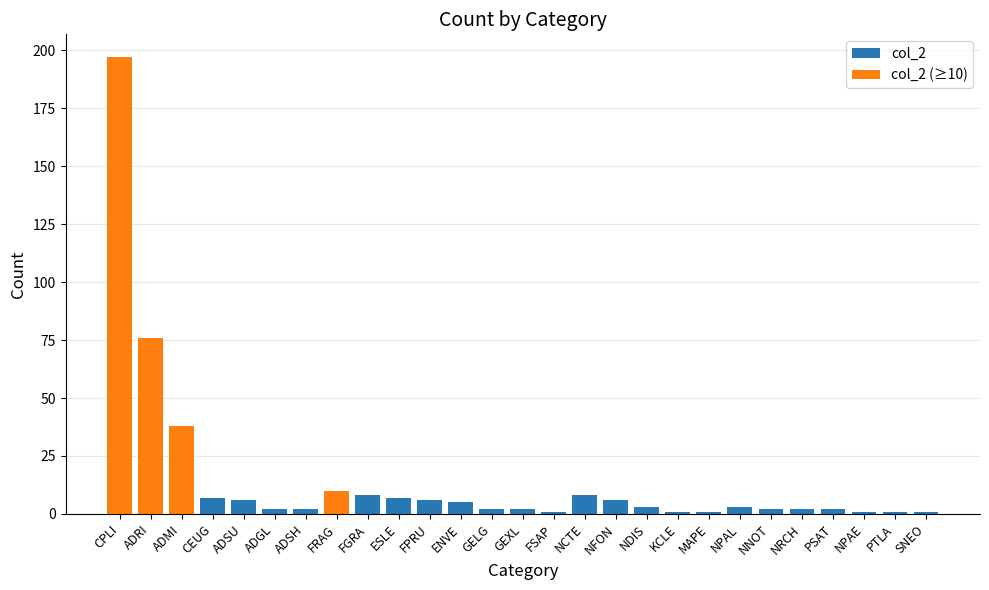

Reading left to right, extract all data points from this chart.

col_2: CPLI=197	ADRI=76	ADMI=38	CEUG=7	ADSU=6	ADGL=2	ADSH=2	FRAG=10	FGRA=8	ESLE=7	FPRU=6	ENVE=5	GELG=2	GEXL=2	FSAP=1	NCTE=8	NFON=6	NDIS=3	KCLE=1	MAPE=1	NPAL=3	NNOT=2	NRCH=2	PSAT=2	NPAE=1	PTLA=1	SNEO=1
col_2 (≥10): CPLI=197	ADRI=76	ADMI=38	CEUG=0	ADSU=0	ADGL=0	ADSH=0	FRAG=10	FGRA=0	ESLE=0	FPRU=0	ENVE=0	GELG=0	GEXL=0	FSAP=0	NCTE=0	NFON=0	NDIS=0	KCLE=0	MAPE=0	NPAL=0	NNOT=0	NRCH=0	PSAT=0	NPAE=0	PTLA=0	SNEO=0